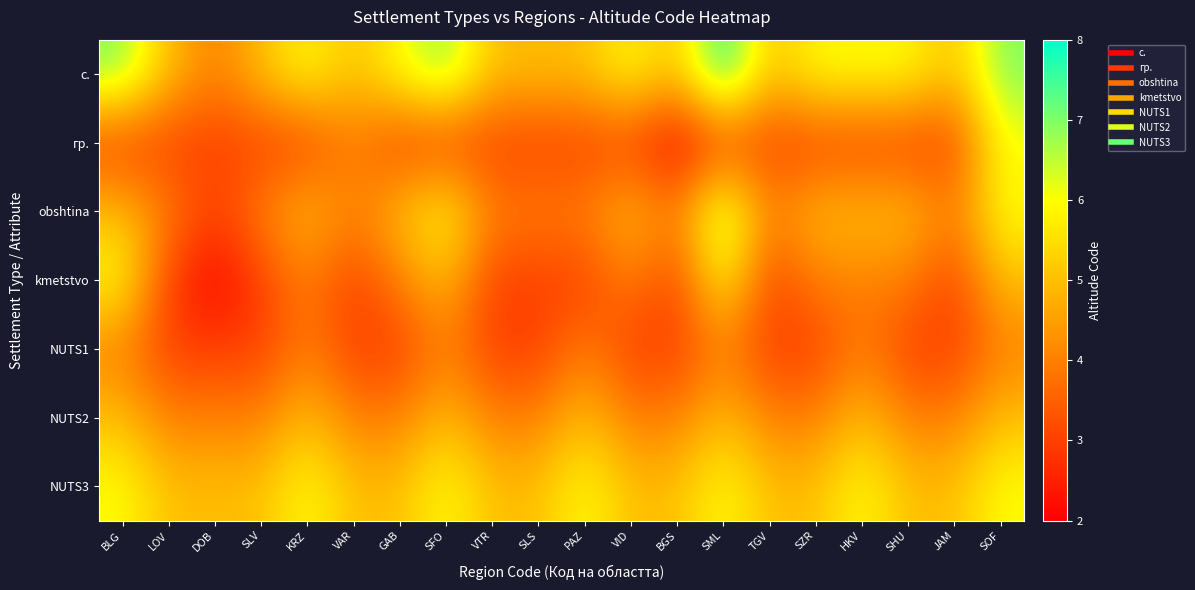

What is the total value across all series at LOV?

27